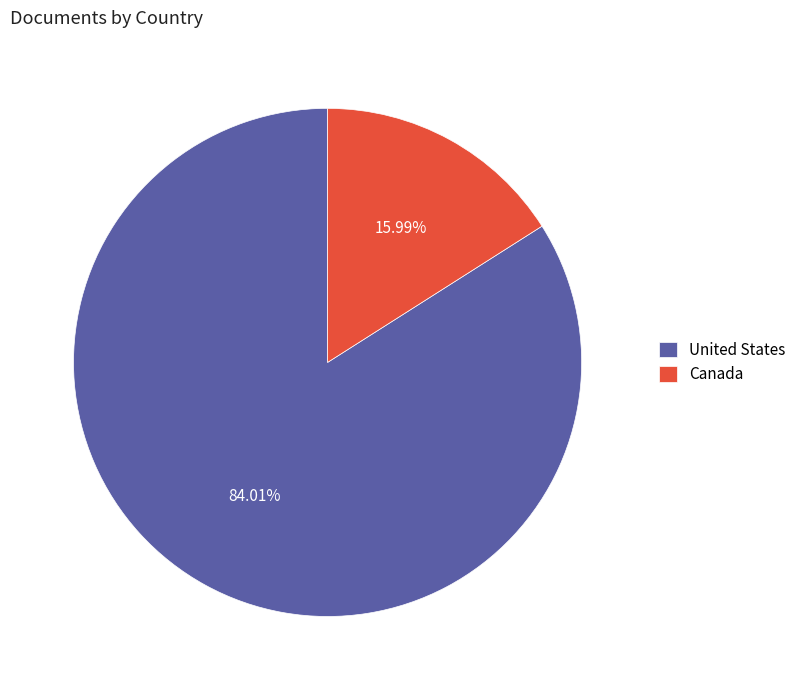

To the nearest percent, what is the combined percentage of Canada and United States?

100%